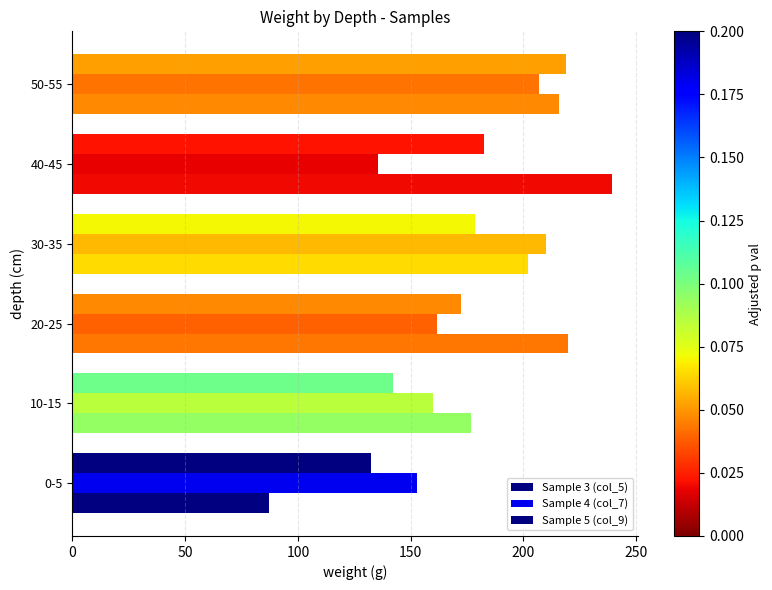

How many values in the Sample 5 (col_9) series are below 215?

3